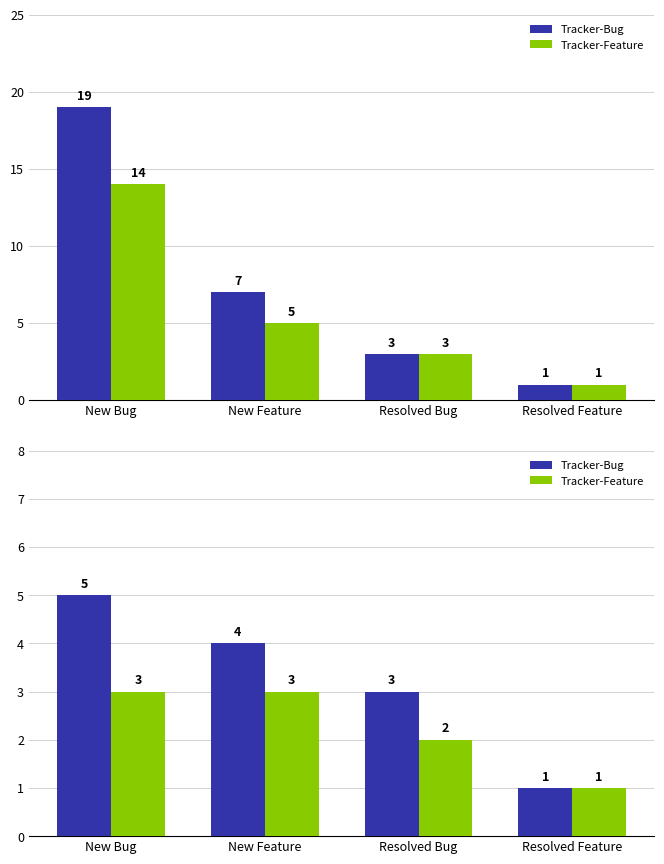

What is the label of the 2nd bar from the right?

Resolved Bug